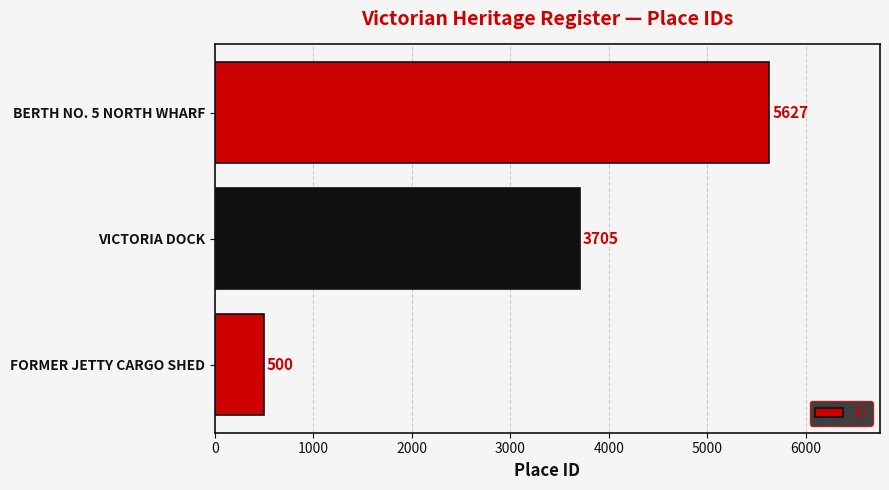

The value at FORMER JETTY CARGO SHED is 500. True or false?

True